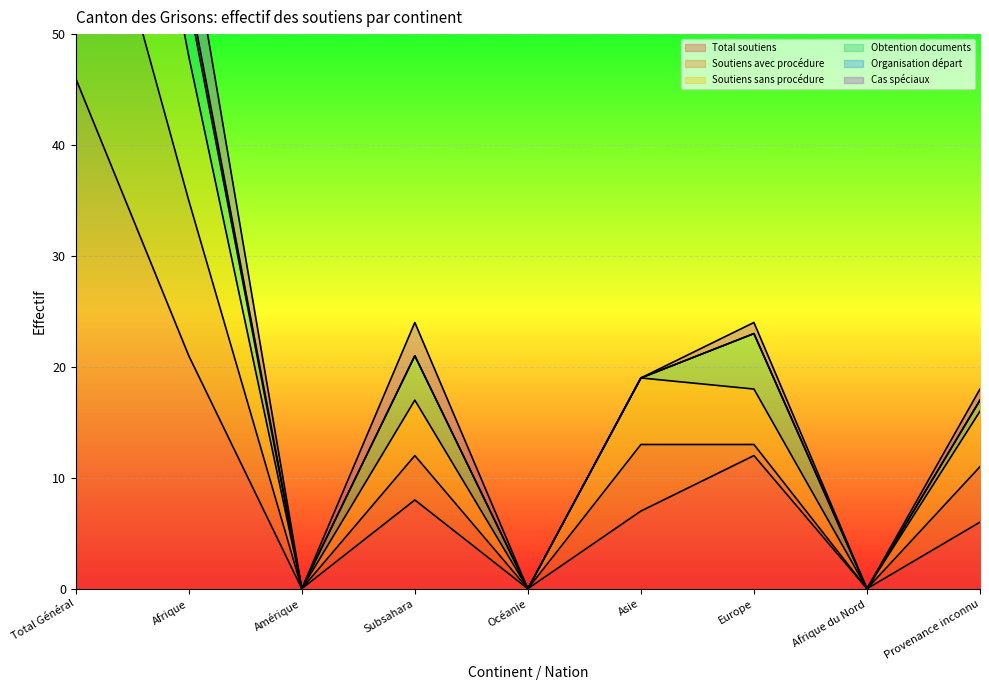

The value of Total soutiens at Afrique is 30. True or false?

False